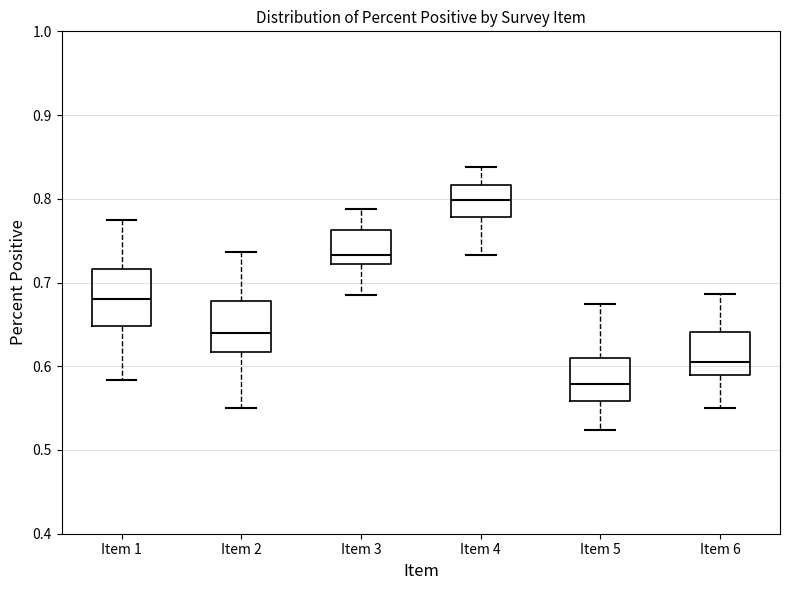

Reading left to right, transcribe this box plot: for each box, give where its median line is, the range the box spans, and where its two whiskers end, as read against the y-axis. The values are not printed on the chart, so give them approximately, as read against the axis.

Item 1: median 0.68, box 0.65 to 0.72, whiskers 0.58 to 0.77
Item 2: median 0.64, box 0.62 to 0.68, whiskers 0.55 to 0.74
Item 3: median 0.73, box 0.72 to 0.76, whiskers 0.68 to 0.79
Item 4: median 0.80, box 0.78 to 0.82, whiskers 0.73 to 0.84
Item 5: median 0.58, box 0.56 to 0.61, whiskers 0.52 to 0.67
Item 6: median 0.61, box 0.59 to 0.64, whiskers 0.55 to 0.69